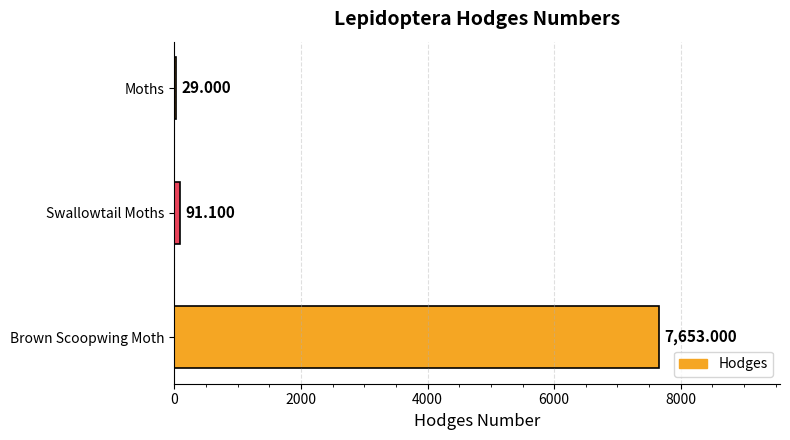

Where is the data nearest to the value 3841?

Swallowtail Moths